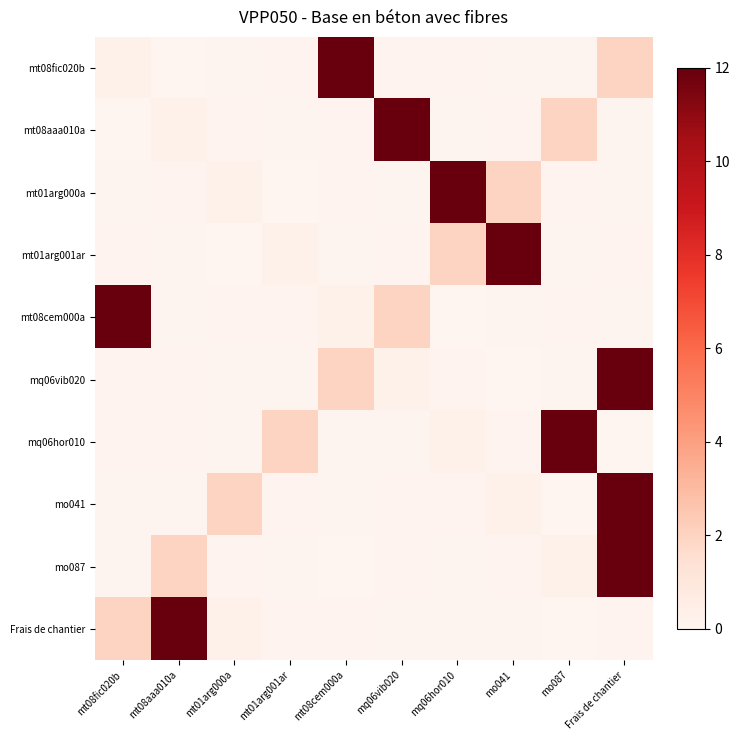

How many categories are shown in the chart?

10